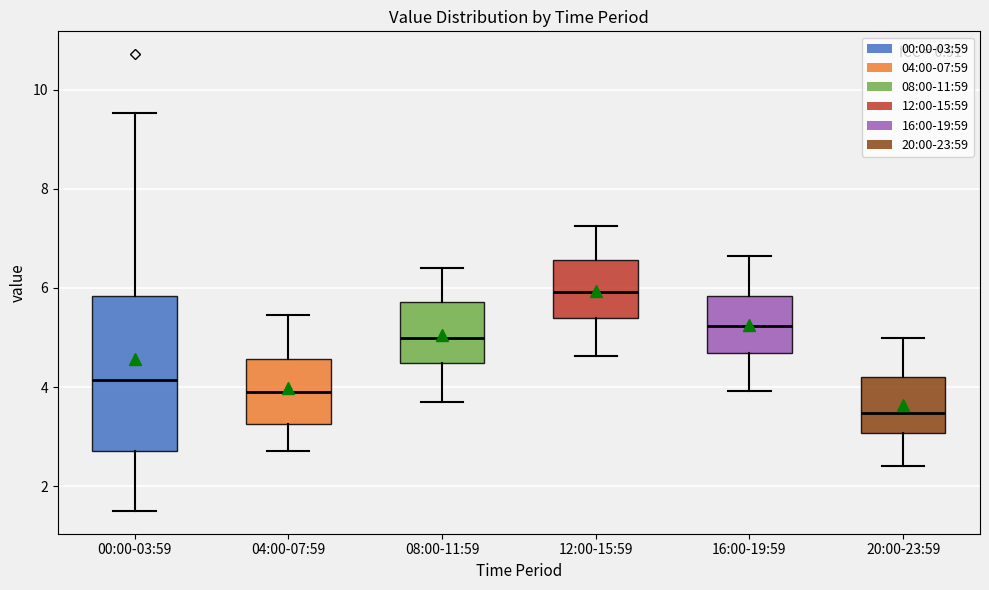

Which box has the lowest median line?

20:00-23:59